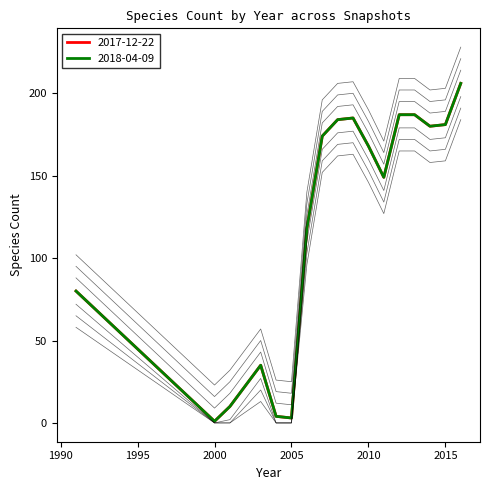

What is the greatest value displayed?

228